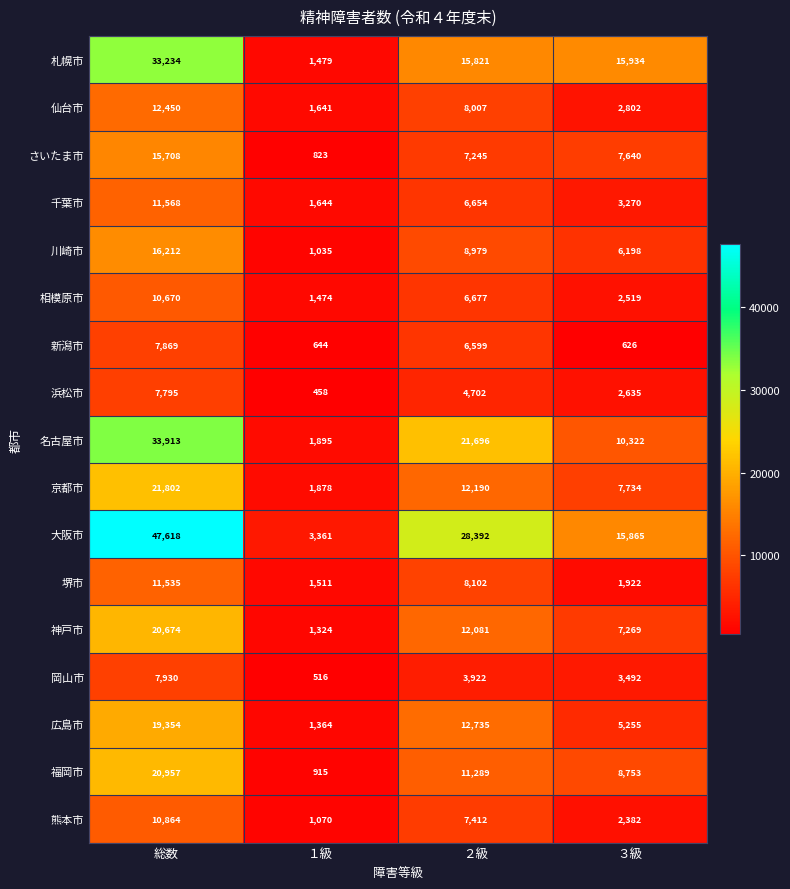

What value does the 京都市 series have at １級, to the nearest 10?

1880